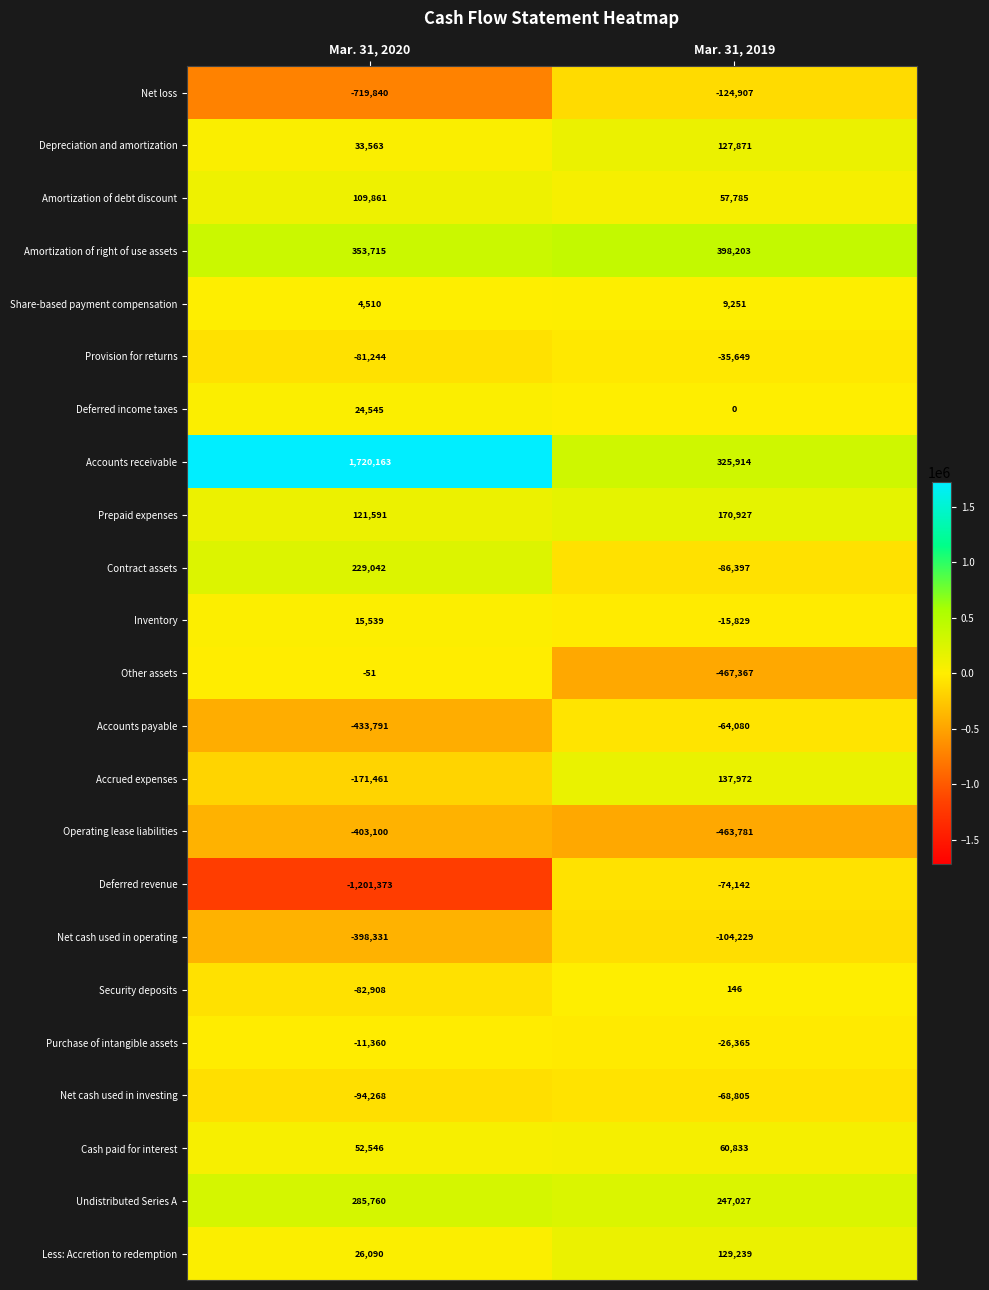

Which series changed the most between Mar. 31, 2020 and Mar. 31, 2019?

Accounts receivable